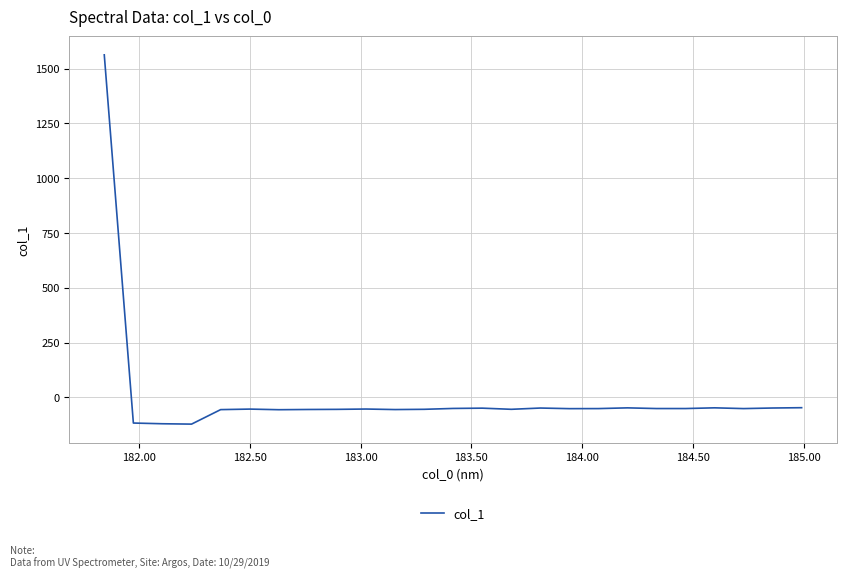

What is the greatest value displayed?

1563.2